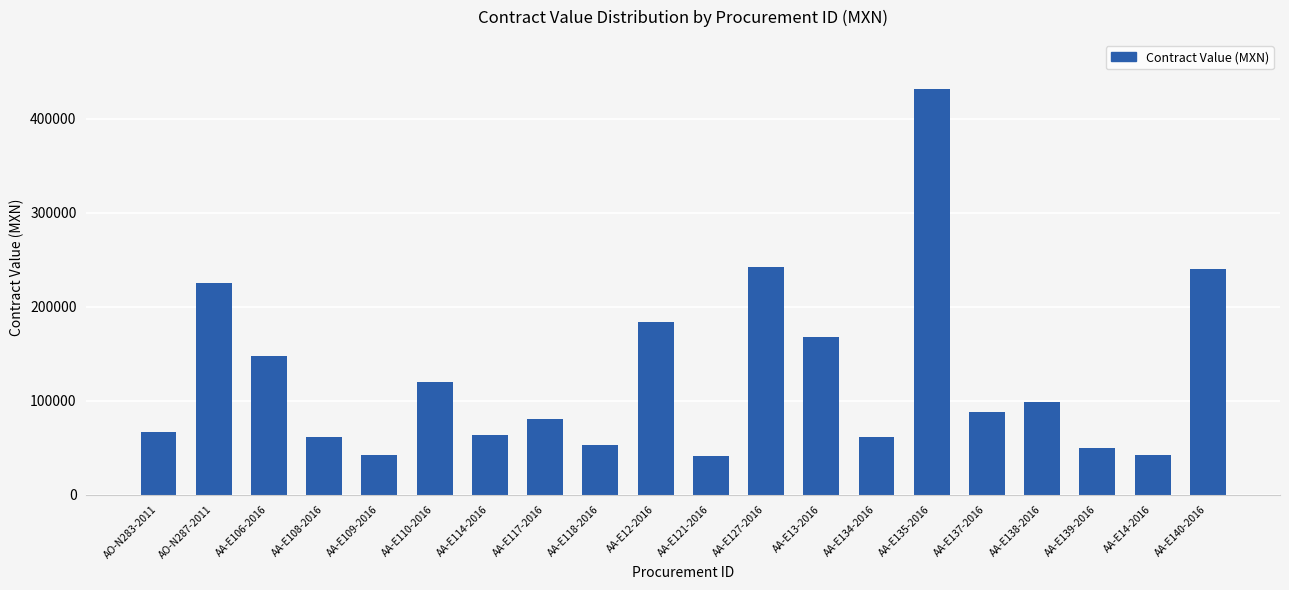

What is the maximum value shown in the chart?

432000.0